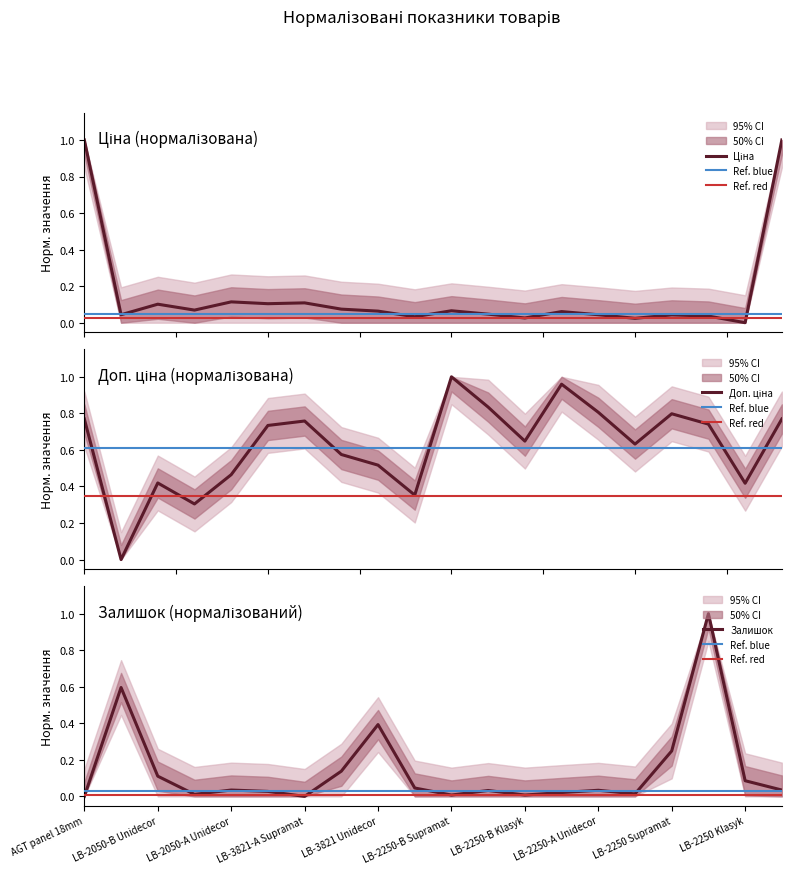

Does the chart display data point markers on the line(s)?

No